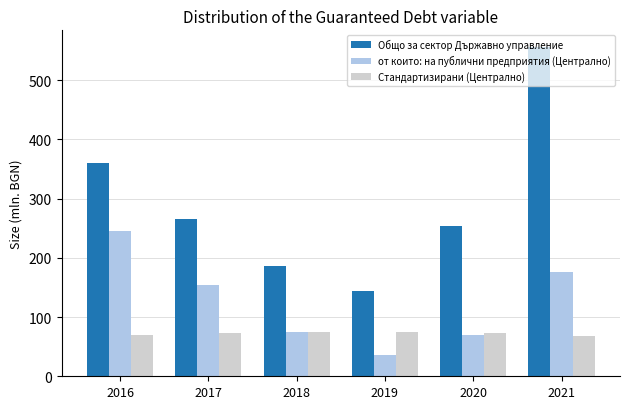

List the series in order of their peak value, highest first.

Общо за сектор Държавно управление, от които: на публични предприятия (Централно), Стандартизирани (Централно)